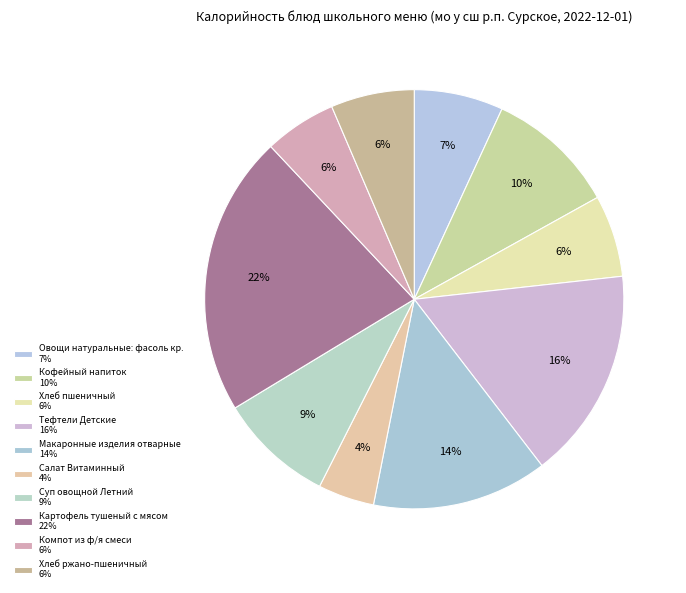

Which has a higher value, Салат Витаминный or Компот из ф/я смеси?

Компот из ф/я смеси